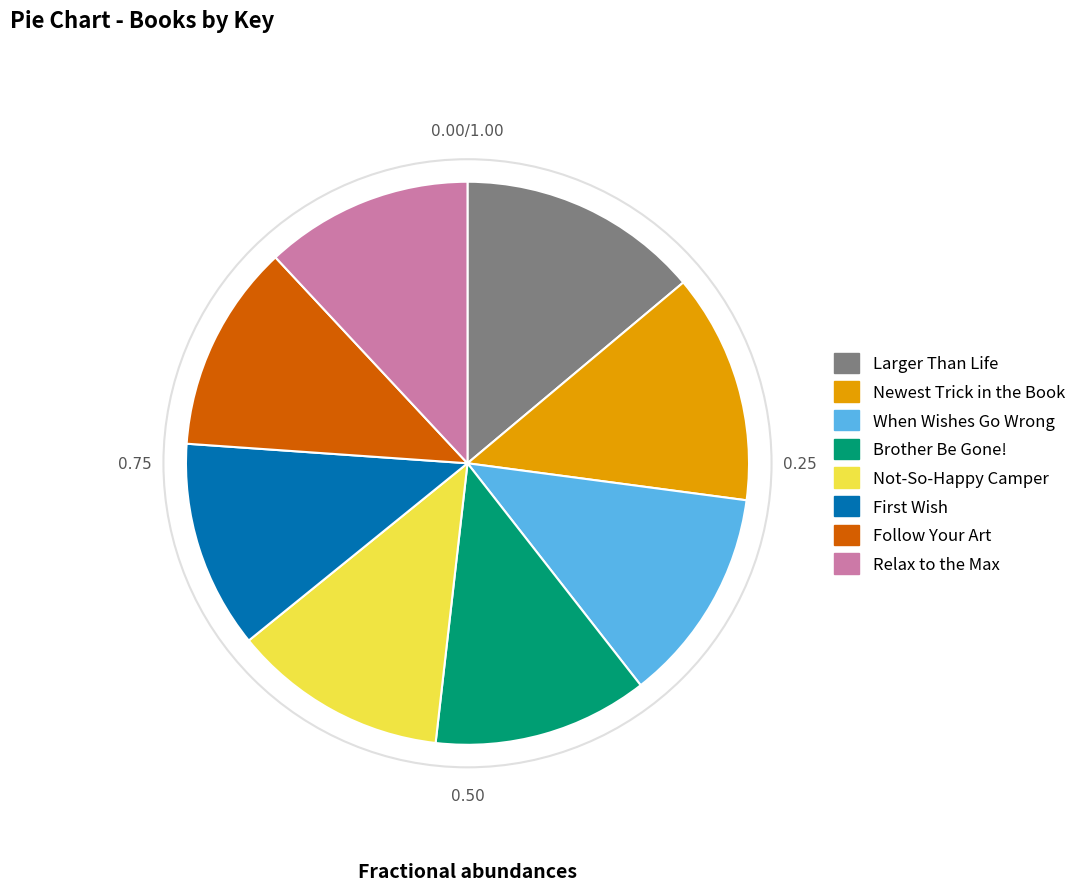

Count the number of slices in the pie.

8